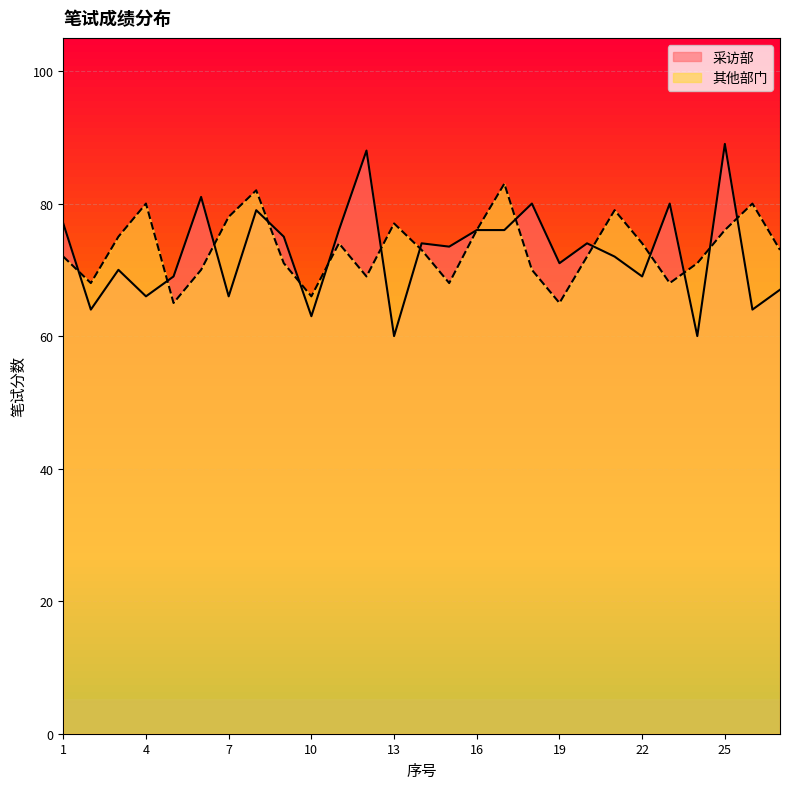

Rank the categories by 其他部门 value from lowest to highest.

5, 19, 10, 2, 15, 23, 12, 6, 18, 9, 24, 1, 20, 14, 27, 11, 22, 3, 16, 25, 13, 7, 21, 4, 26, 8, 17